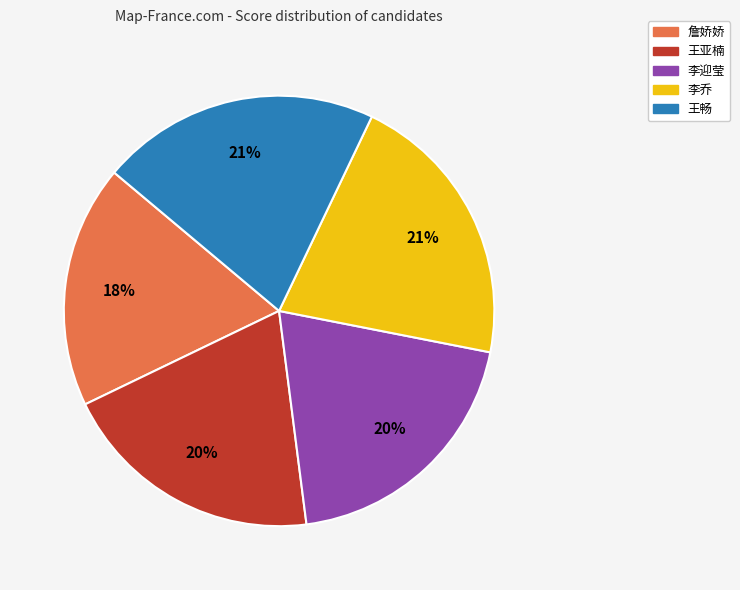

Is the sum of 王亚楠 and 詹娇娇 greater than half?

No